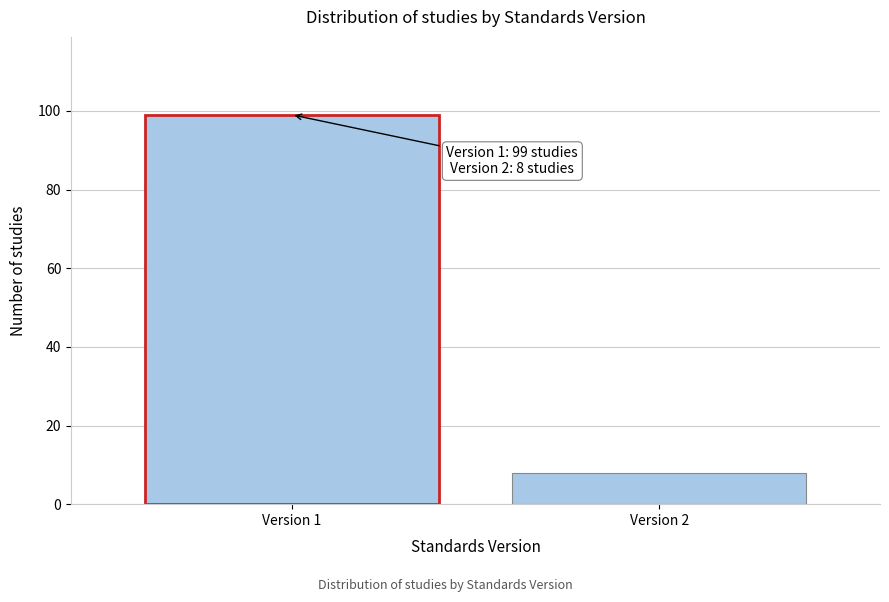

Reading left to right, transcribe all the data shown in this chart.

99	8